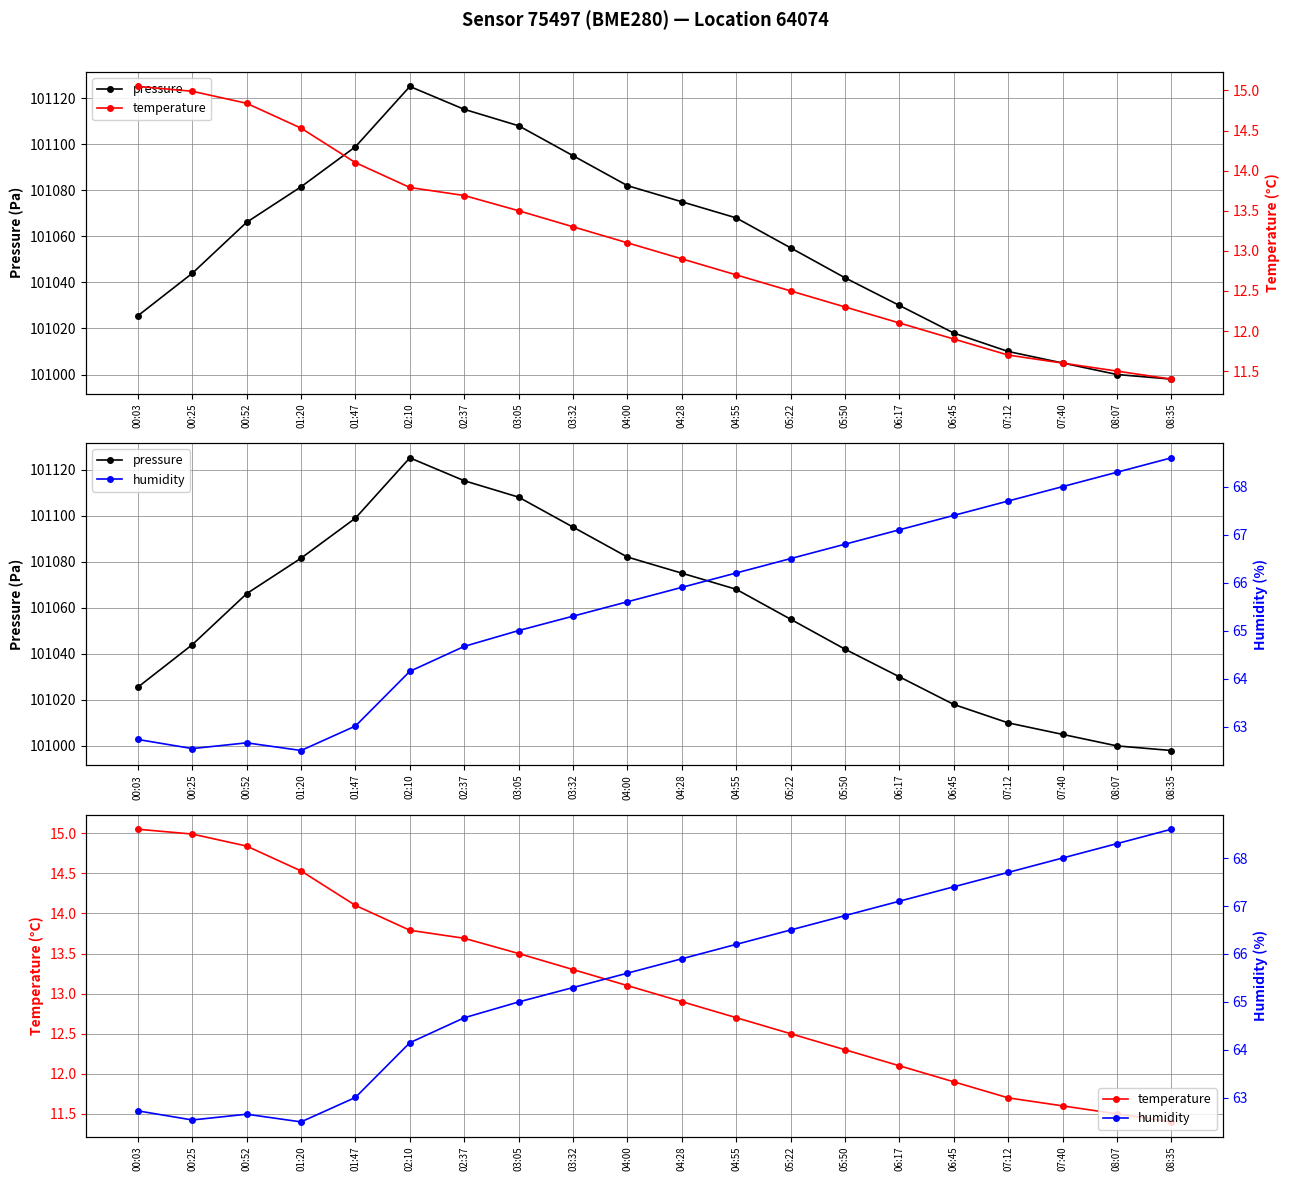

Where is temperature nearest to the value 13?

04:00